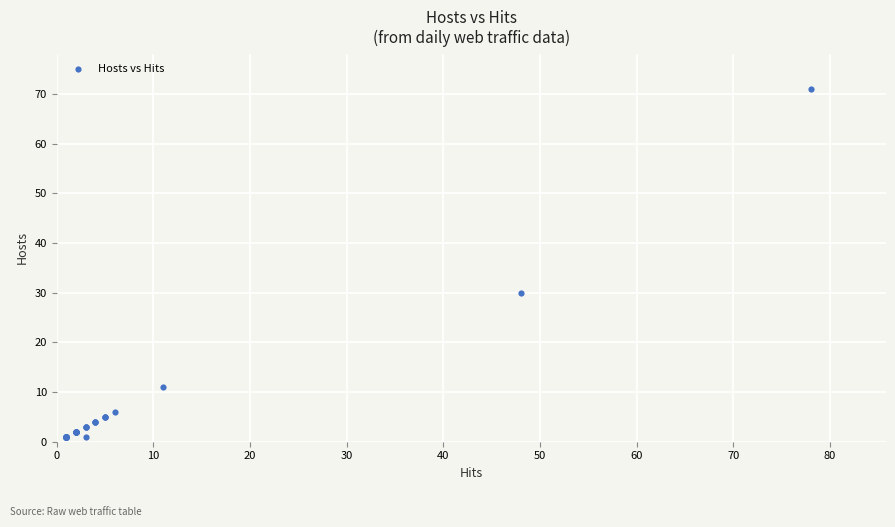

What Y value in the scatter plot is closest to 36?

30